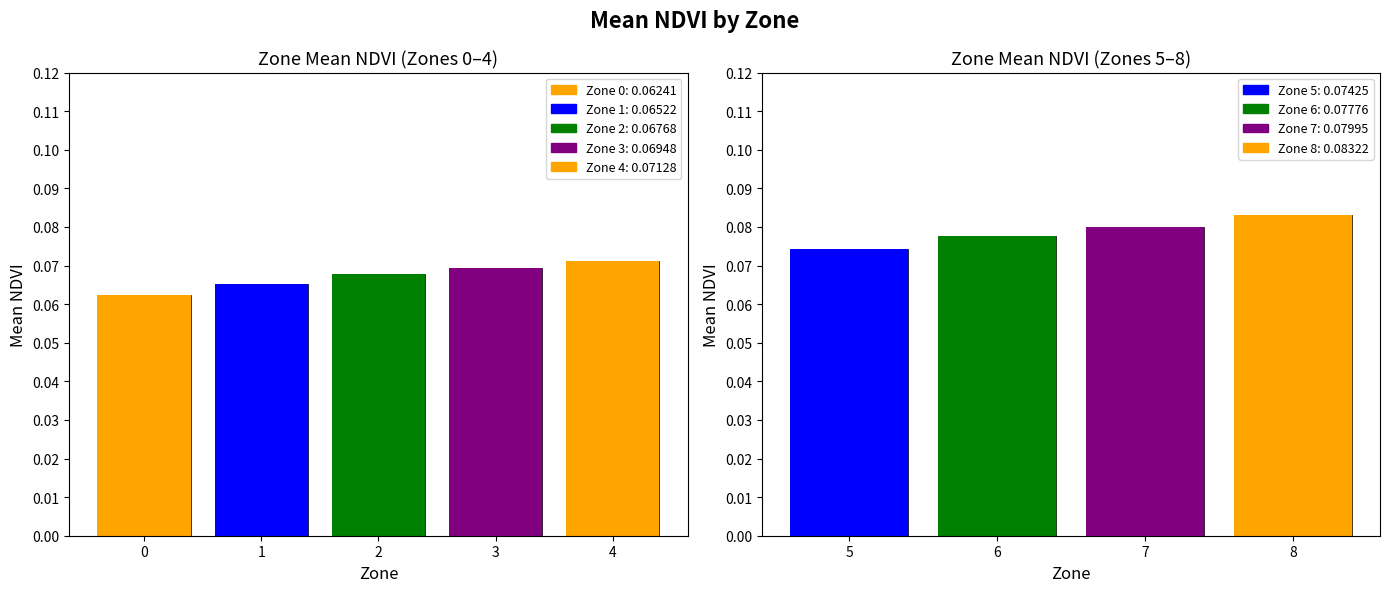

List the labels in order of value, largest first.

8, 7, 6, 5, 4, 3, 2, 1, 0